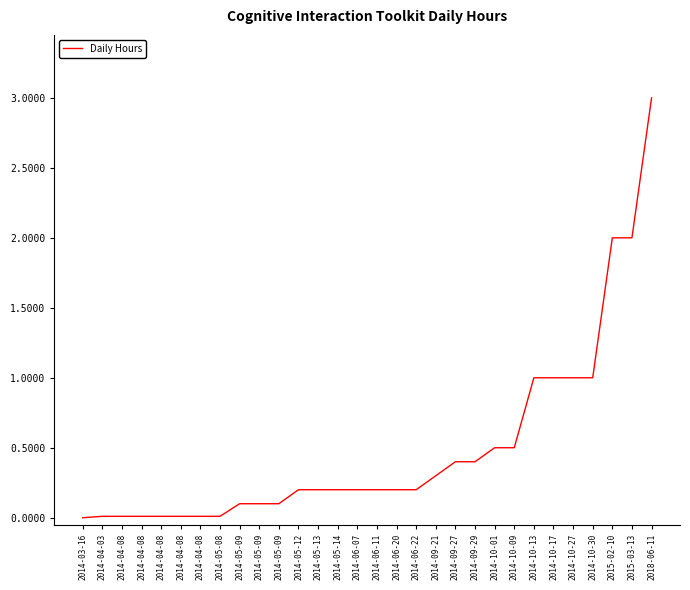

Does the chart display data point markers on the line(s)?

No